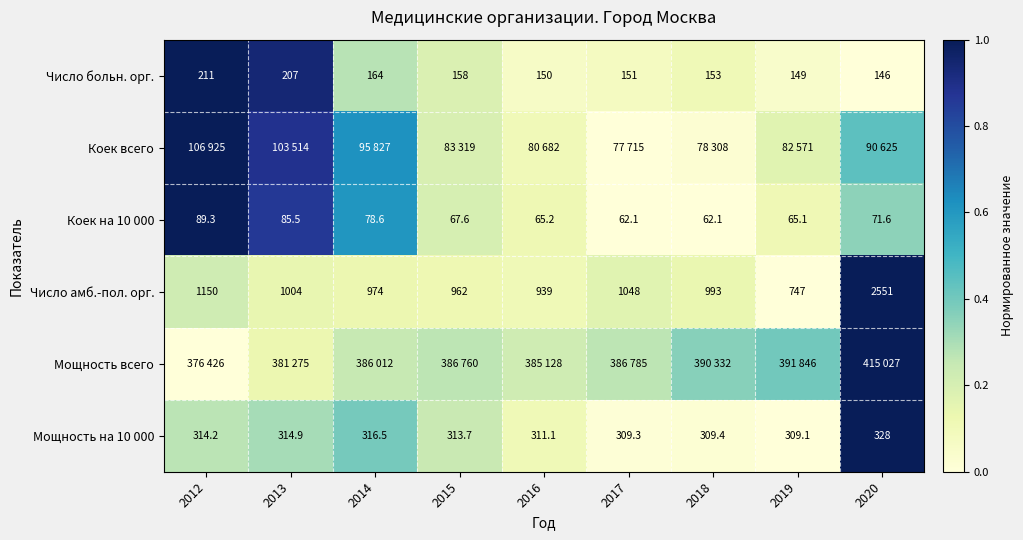

Is the value of Коек на 10 000 at 2017 greater than the value of Мощность на 10 000 at 2015?

No